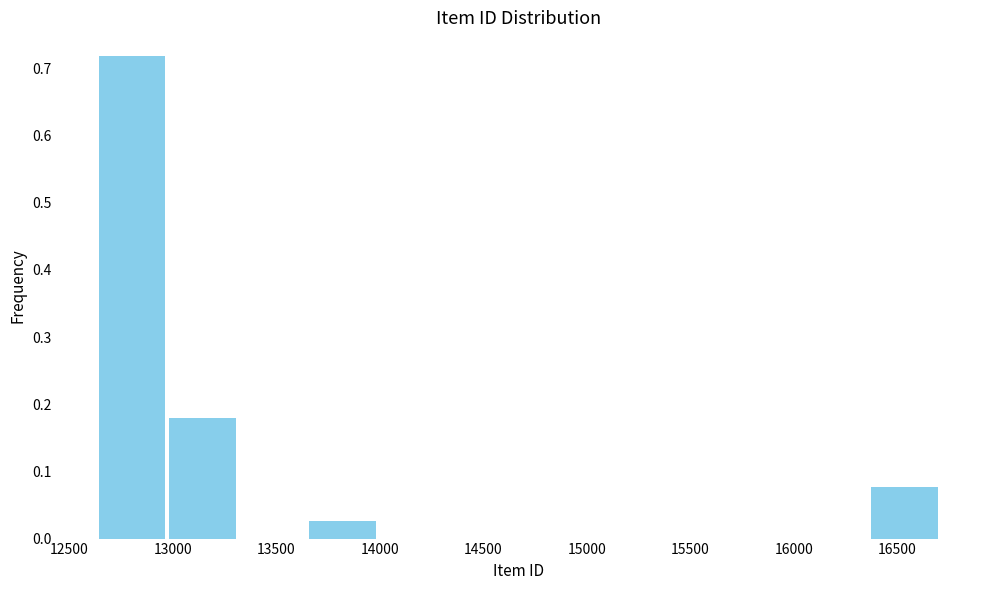

Over which range of the x-axis is the bar tallest?

12650 to 12950